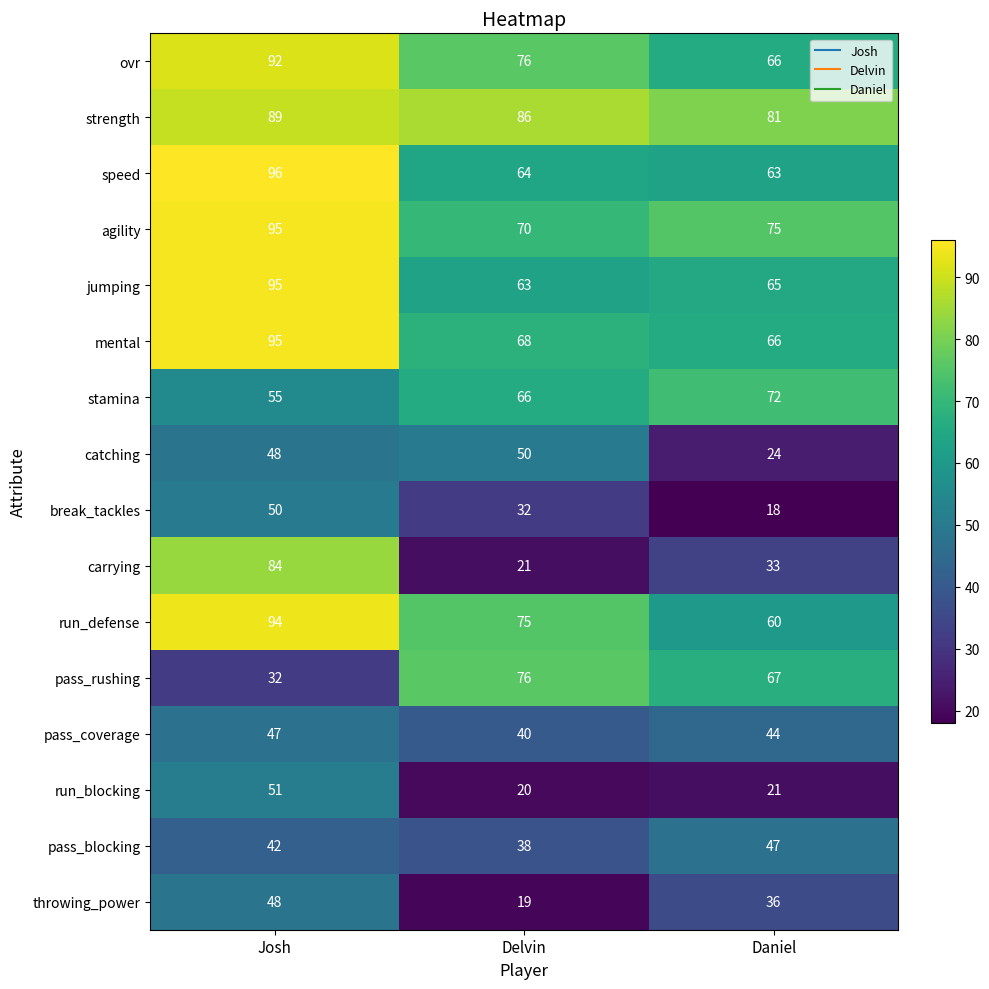

What is the minimum value for mental?

66